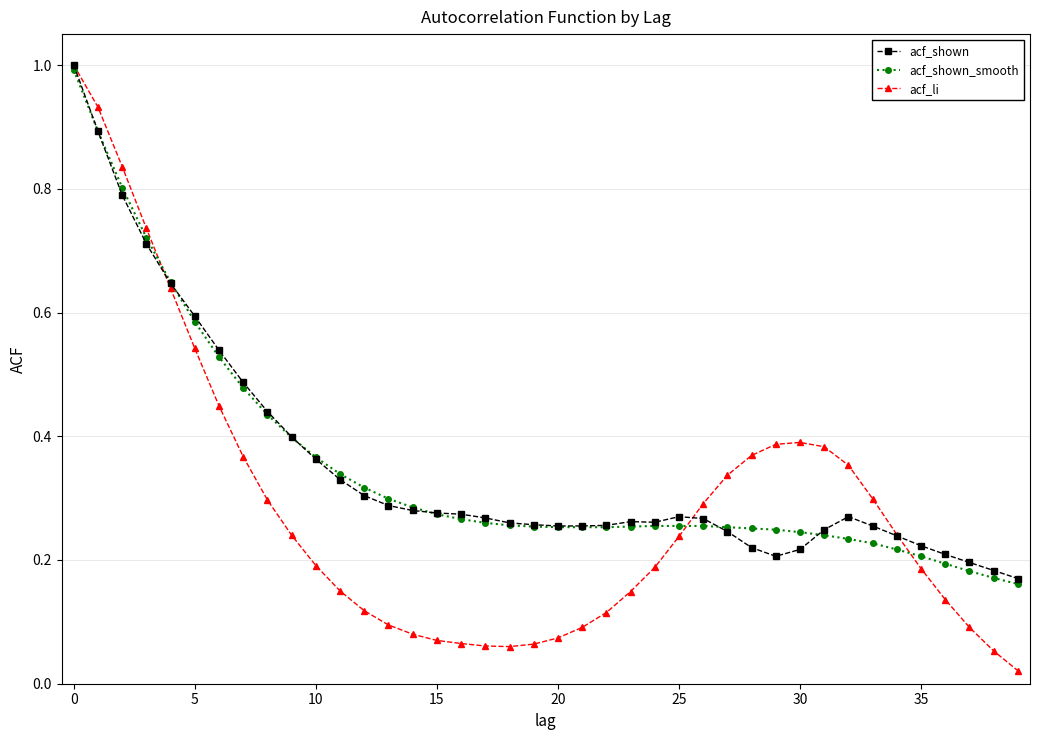

Which series has the widest spread of values?

acf_li